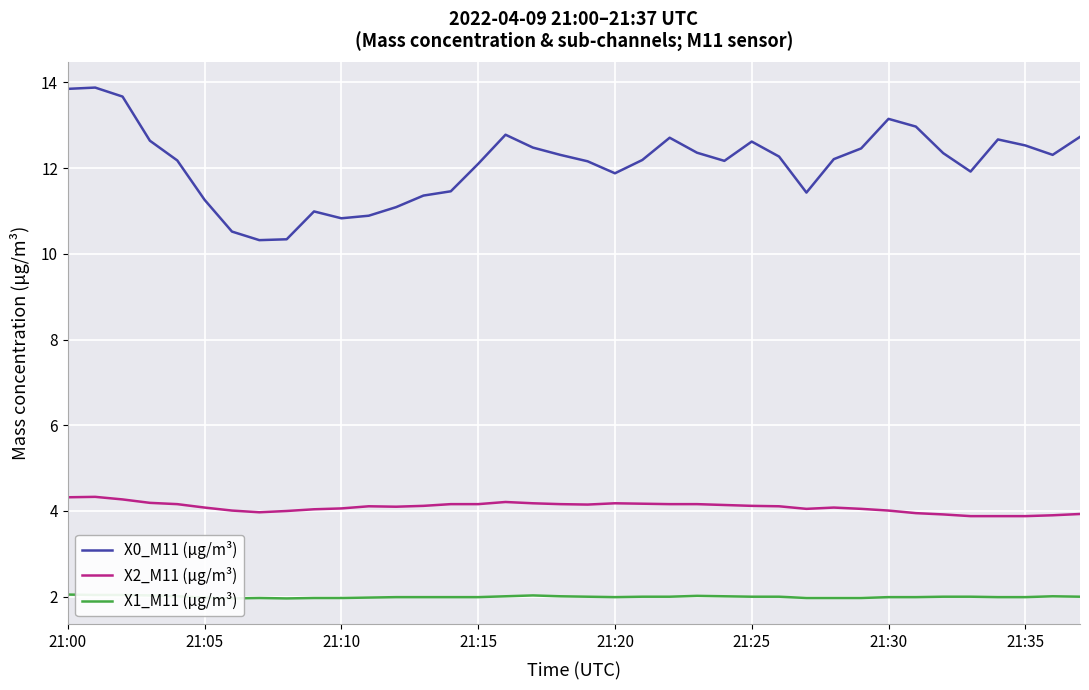

True or false: X0_M11 (μg/m³) has a value of 18.2 at 36.

False